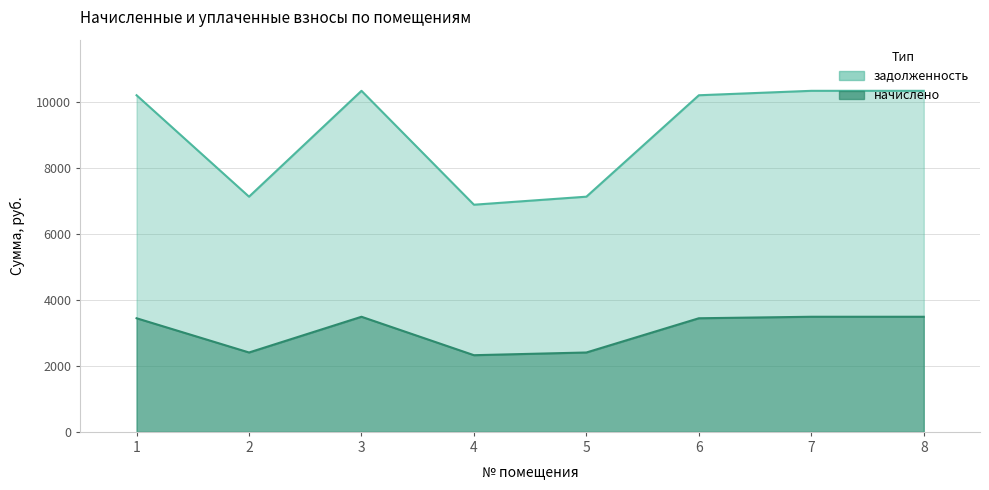

How many interior local peaks does the задолженность series have?

1